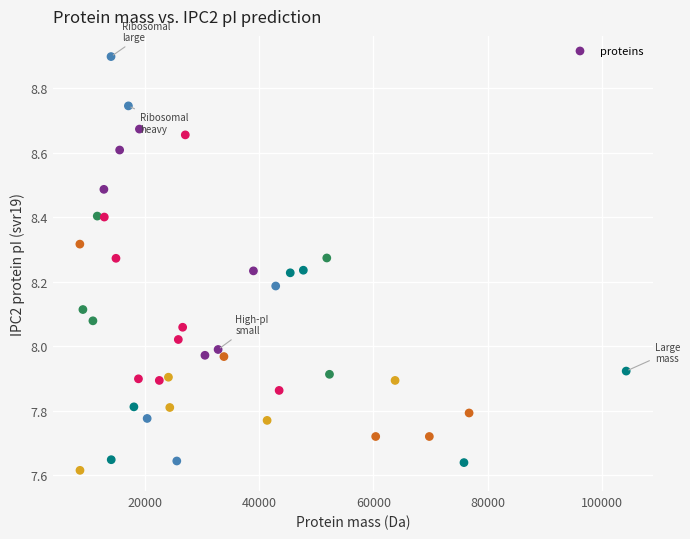

What is the range of X values (max minus min)?

95629.9